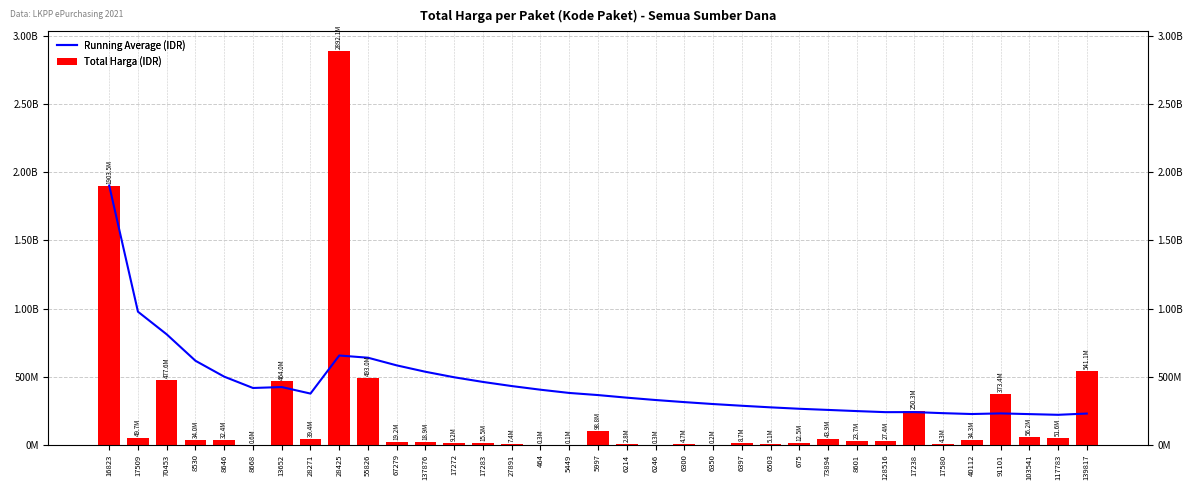

At how many categories does at least one series exceed 895124095?

3